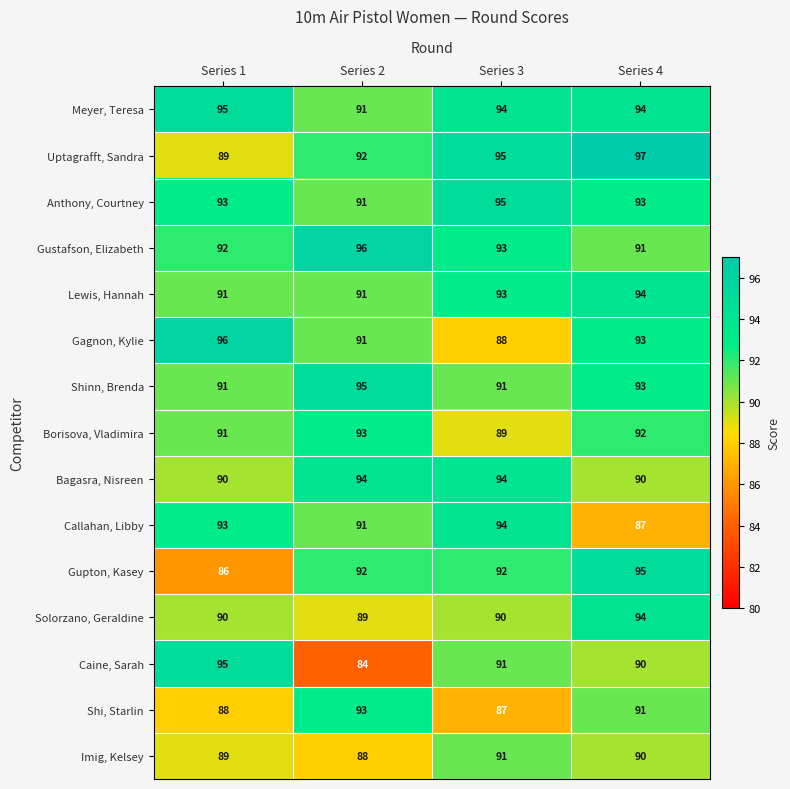

Which series changed the most between Series 1 and Series 3?

Gagnon, Kylie